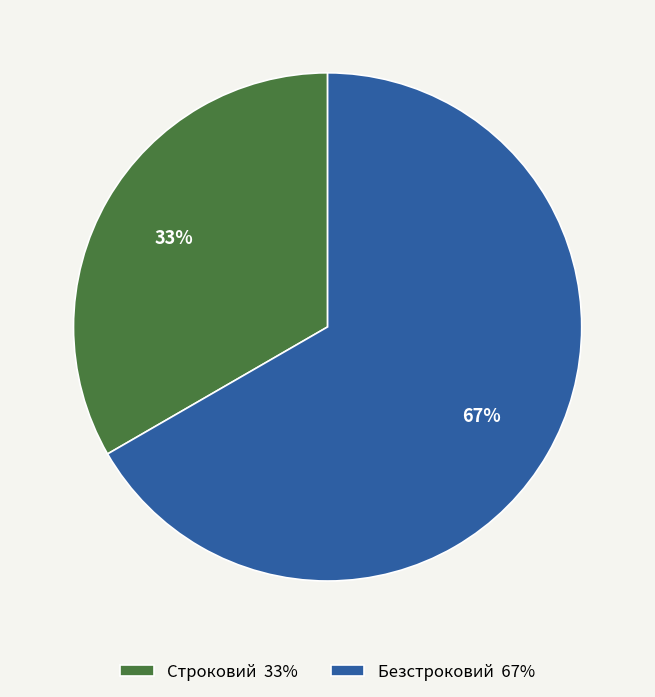

To the nearest percent, what is the average slice percentage?

50%